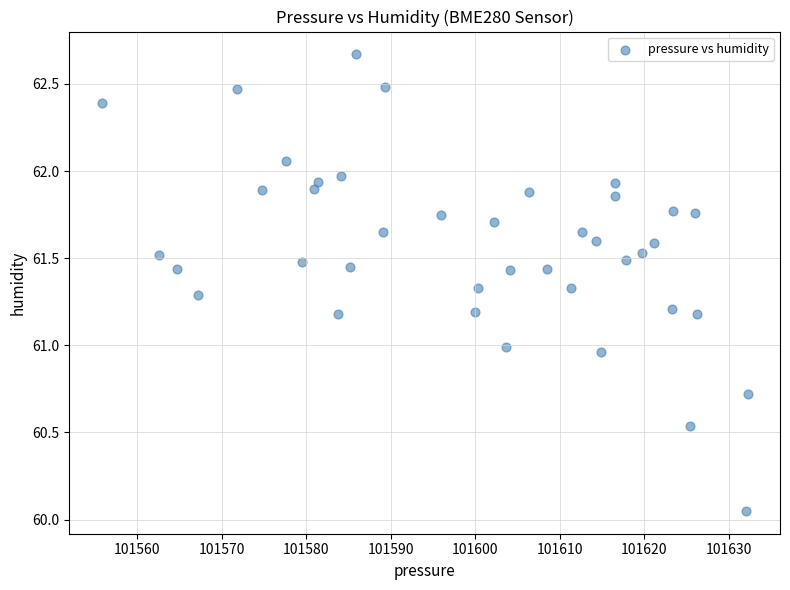

What is the range of Y values (max minus min)?

2.6